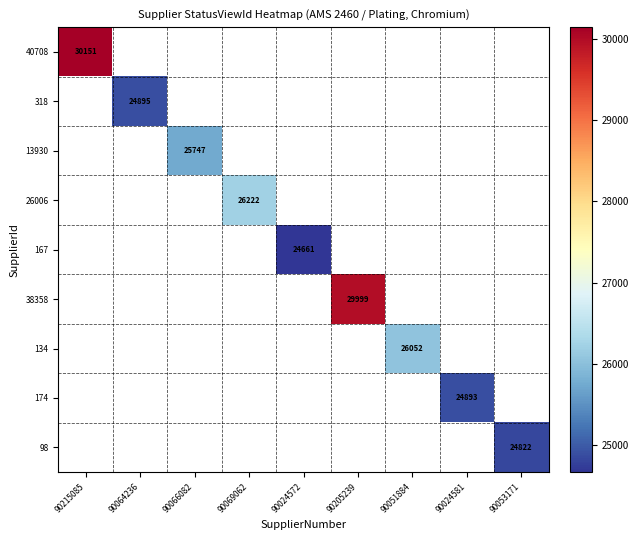

Is it true that 40708 equals 30151 at 90215085?

True